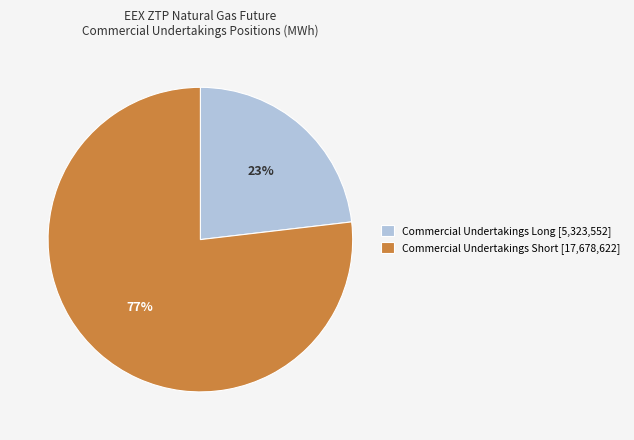

Is the sum of Commercial Undertakings Long [5,323,552] and Commercial Undertakings Short [17,678,622] greater than half?

Yes